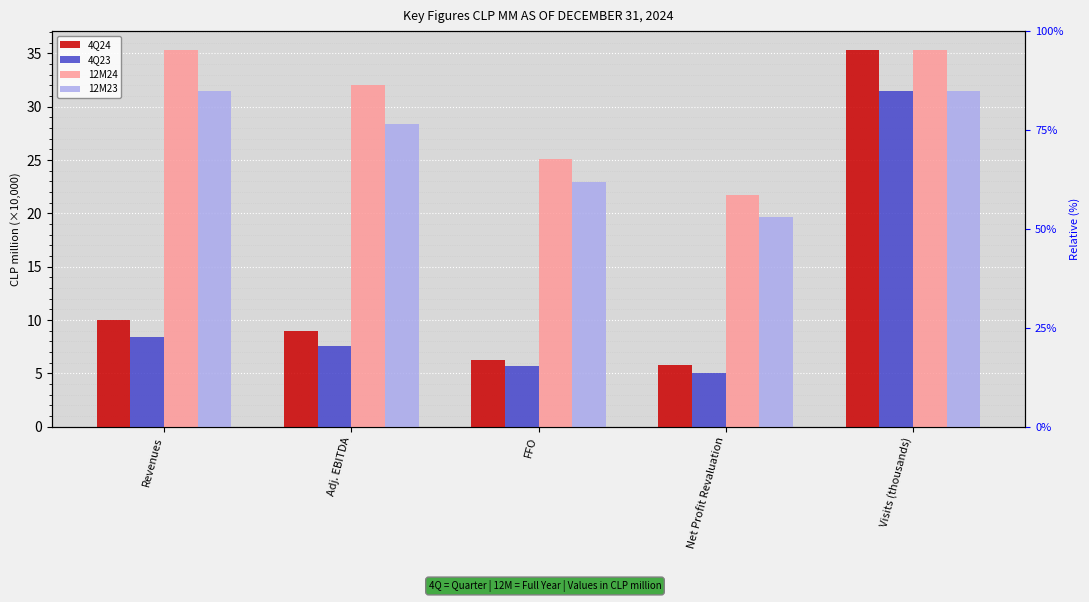

How many bars are there in total?

20